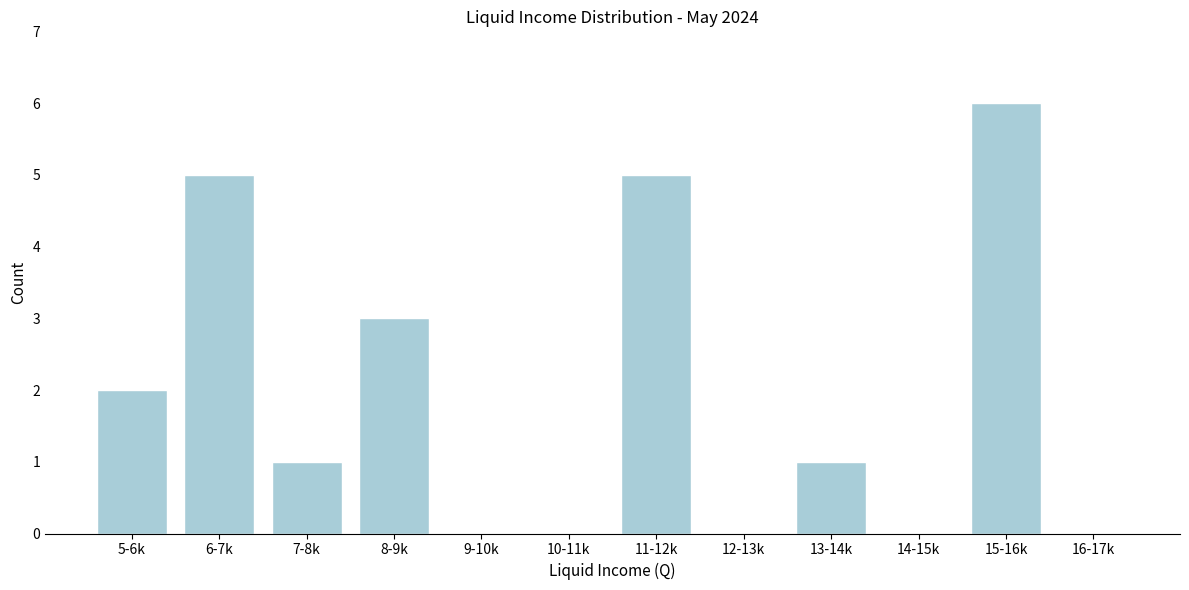

Reading right to left, extract all data points from this chart.

16-17k=0	15-16k=6	14-15k=0	13-14k=1	12-13k=0	11-12k=5	10-11k=0	9-10k=0	8-9k=3	7-8k=1	6-7k=5	5-6k=2